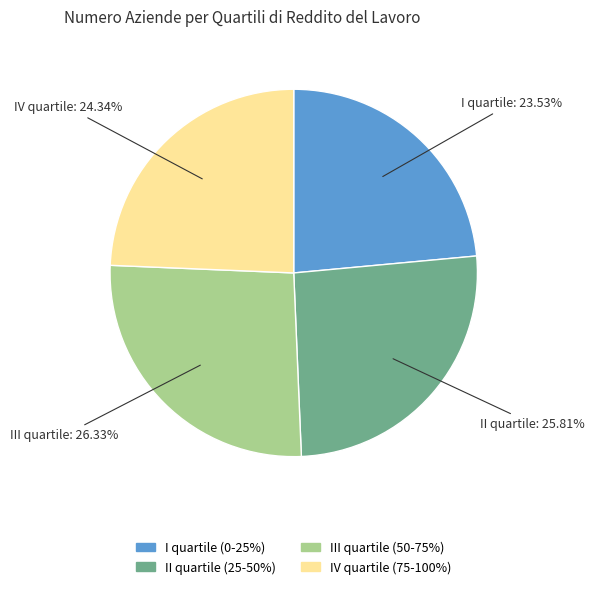

Do II quartile (25-50%) and III quartile (50-75%) together represent more than half of the pie?

Yes